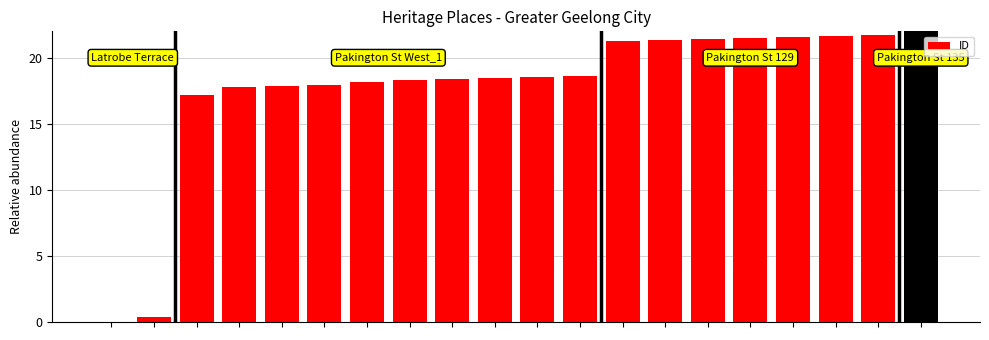

What is the greatest value displayed?

22.0